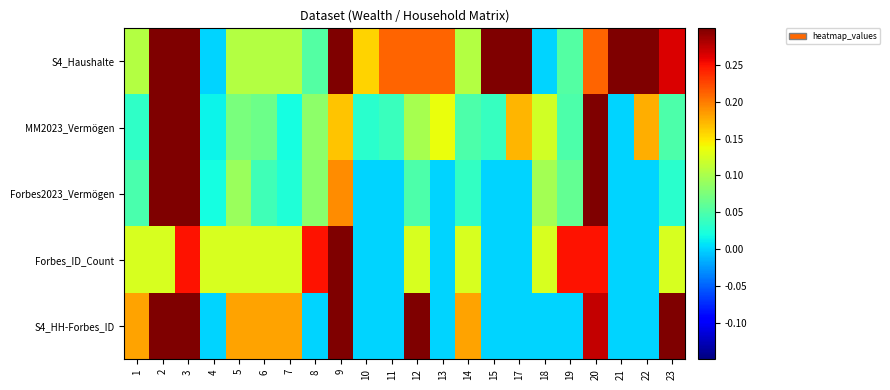

What is the greatest value displayed?

1.0